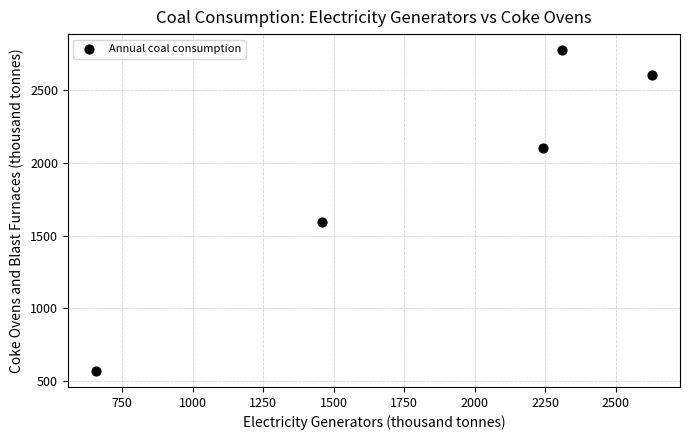

What Y value in the scatter plot is closest to 1672?

1592.1